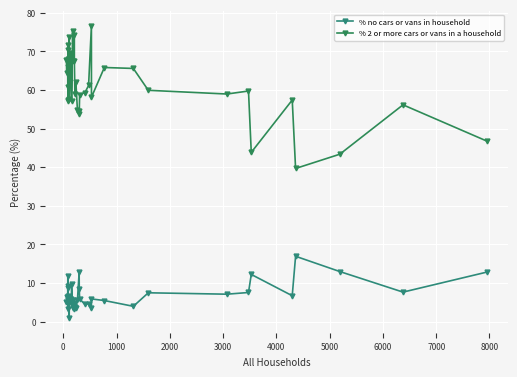

True or false: % no cars or vans in household and % 2 or more cars or vans in a household intersect in this chart.

False